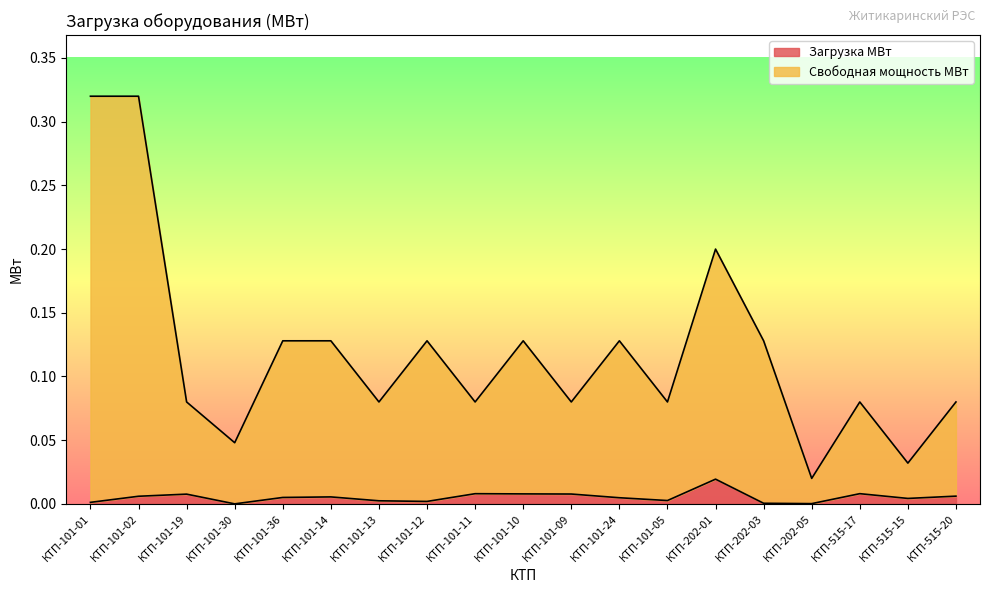

What is the label of the 9th point from the right?

КТП-101-09